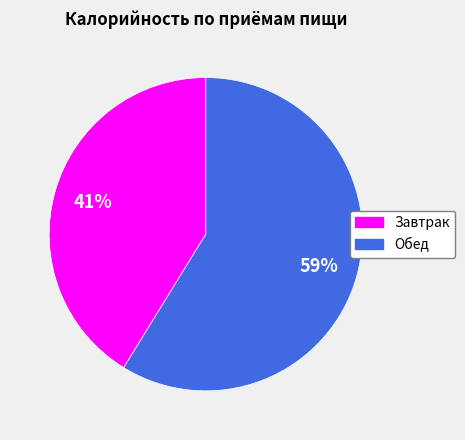

To the nearest percent, what is the difference between the Завтрак and Обед slice percentages?

18%